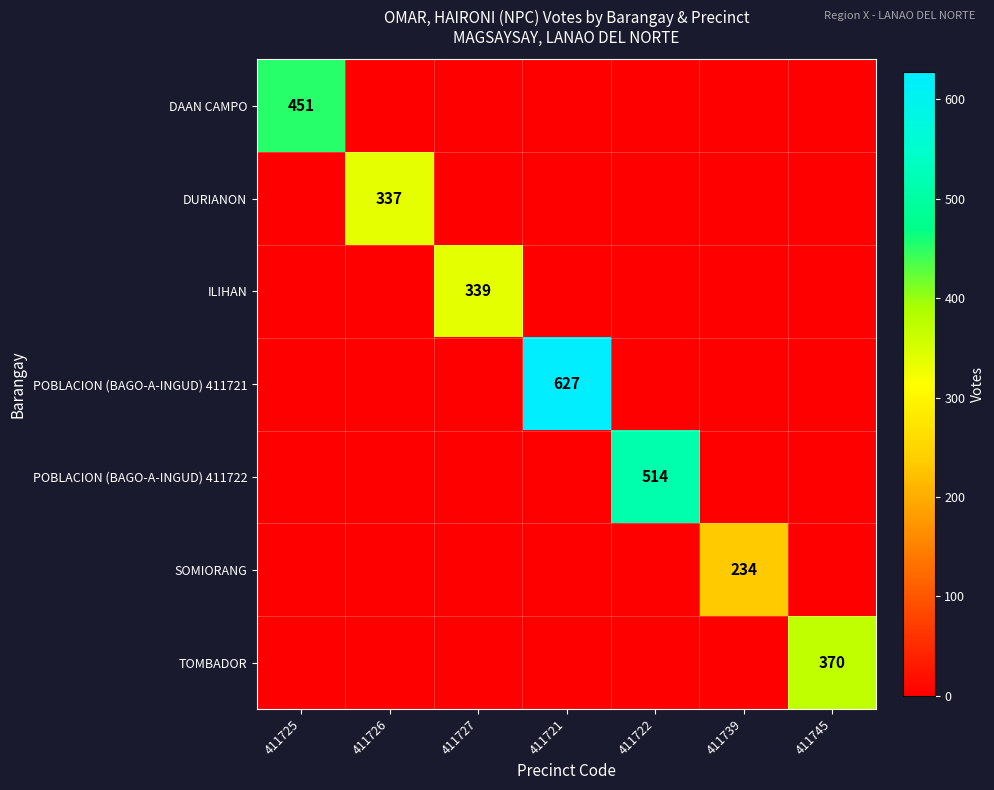

At 411726, list the series in order from smallest to largest.

DAAN CAMPO, ILIHAN, POBLACION (BAGO-A-INGUD) 411721, POBLACION (BAGO-A-INGUD) 411722, SOMIORANG, TOMBADOR, DURIANON